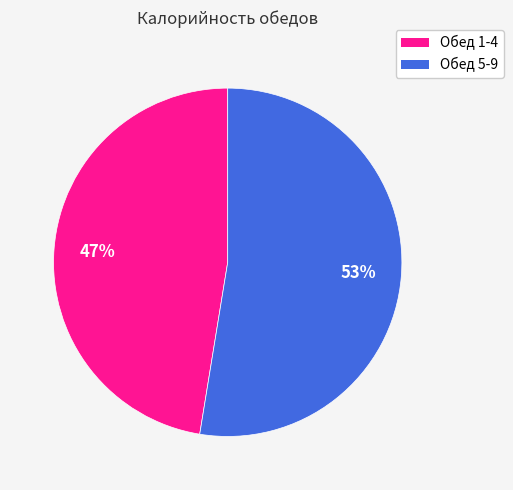

Which category accounts for the majority?

Обед 5-9